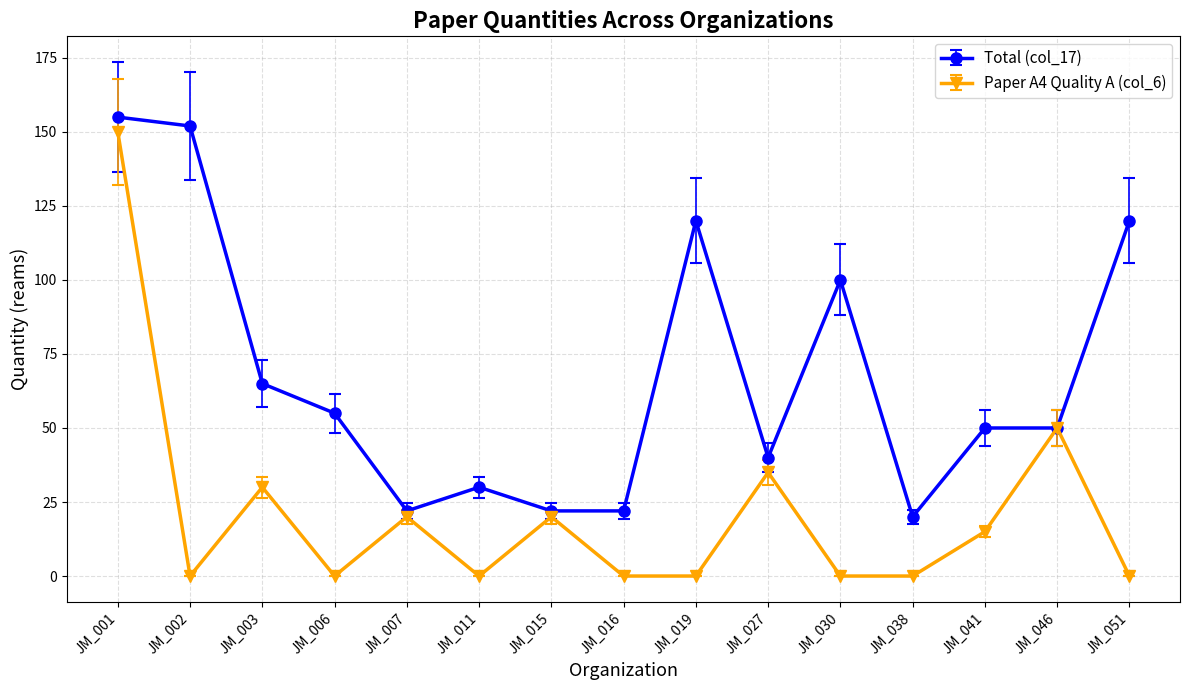

True or false: Paper A4 Quality A (col_6) has more than 1 interior local peaks.

True